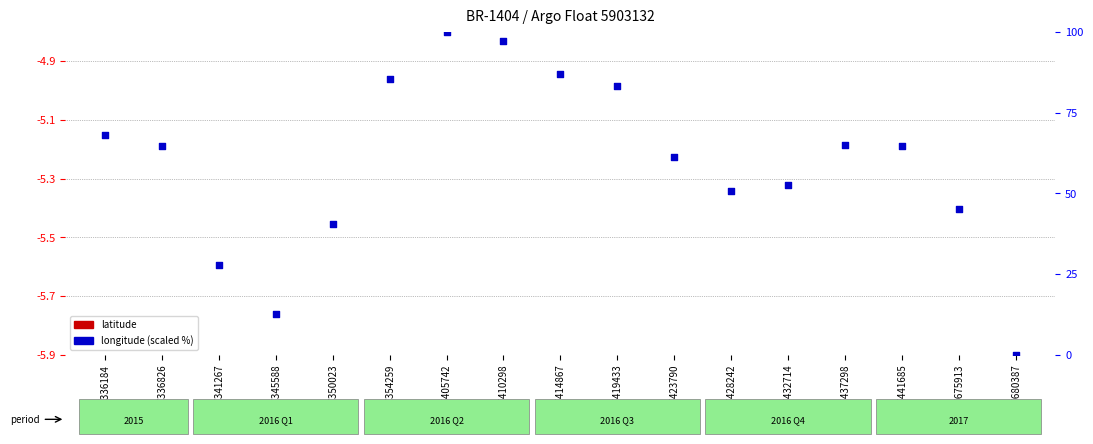

Which series contains the lowest Y value?

longitude (percentile scaled)